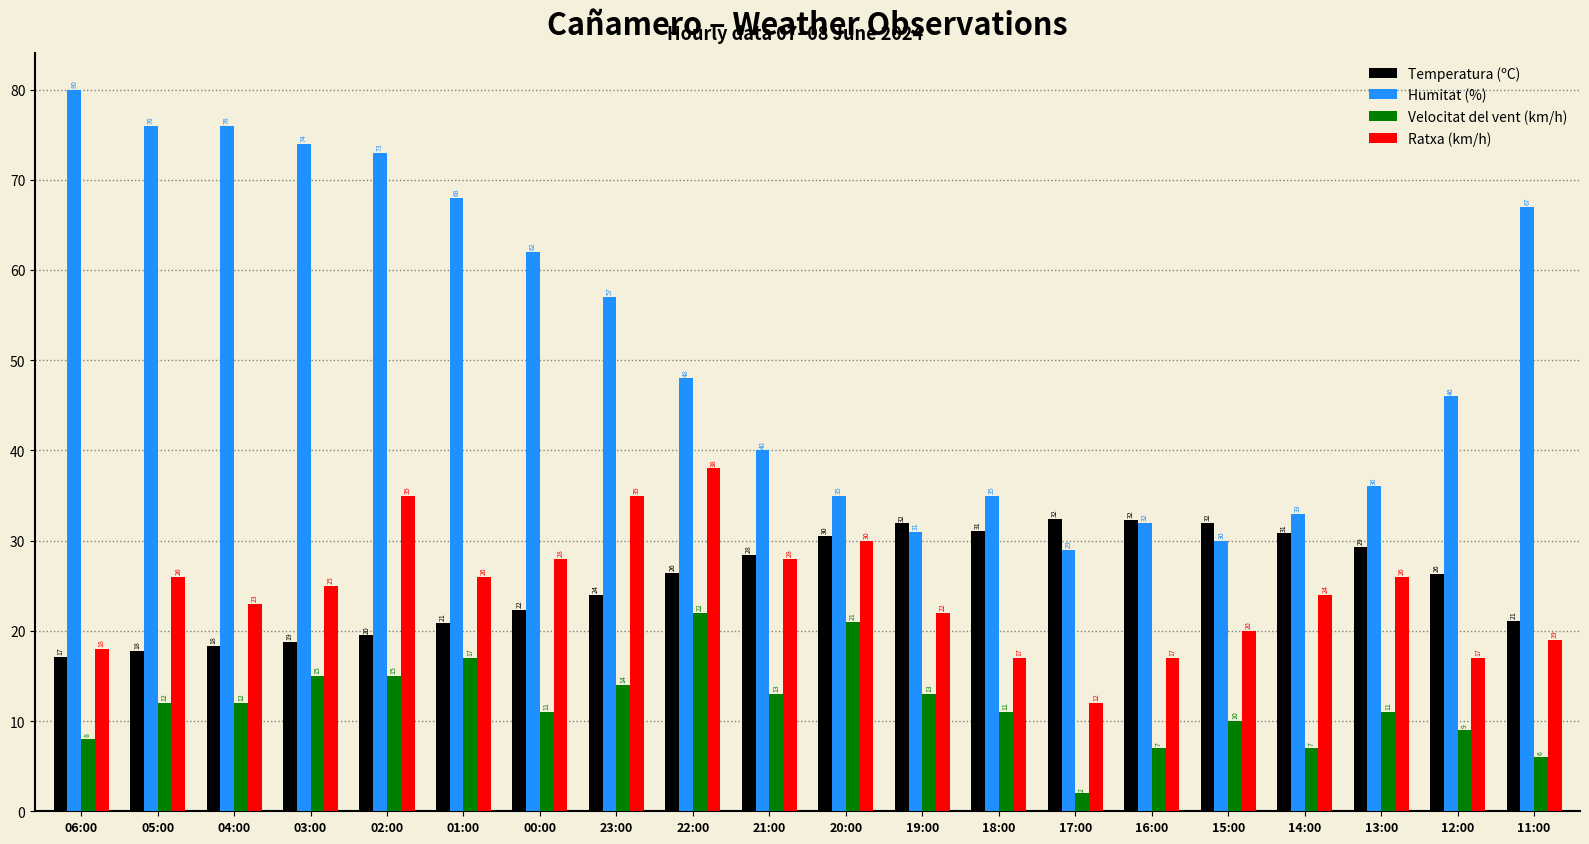

Is it true that Ratxa (km/h) equals 44.5 at 21:00?

False